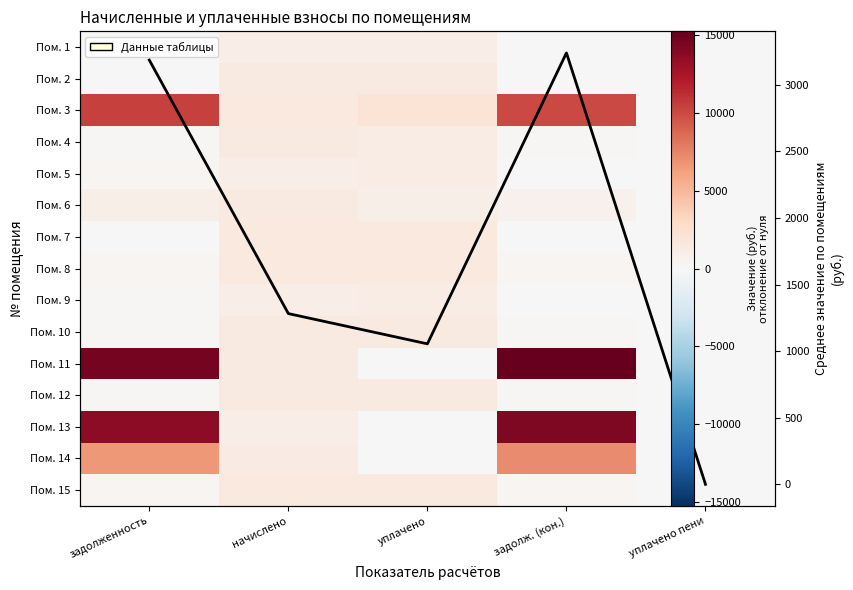

What is the difference between the highest and lowest values at задолж. (кон.)?

15243.5